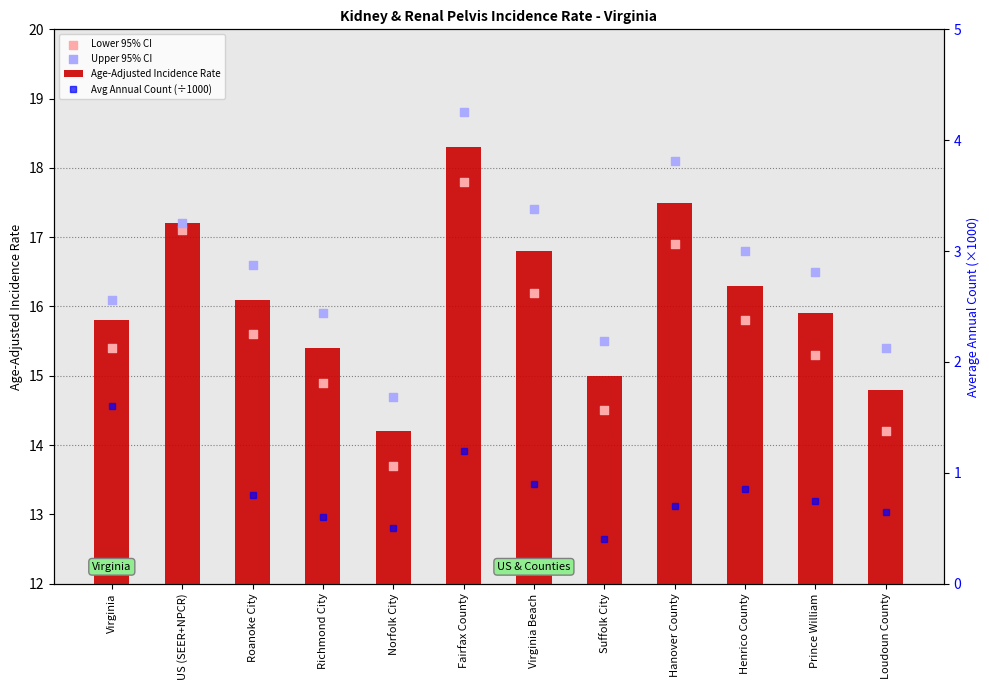

What are all the series names shown in the legend?

Age-Adjusted Incidence Rate, Lower 95% CI, Upper 95% CI, Avg Annual Count (÷1000)